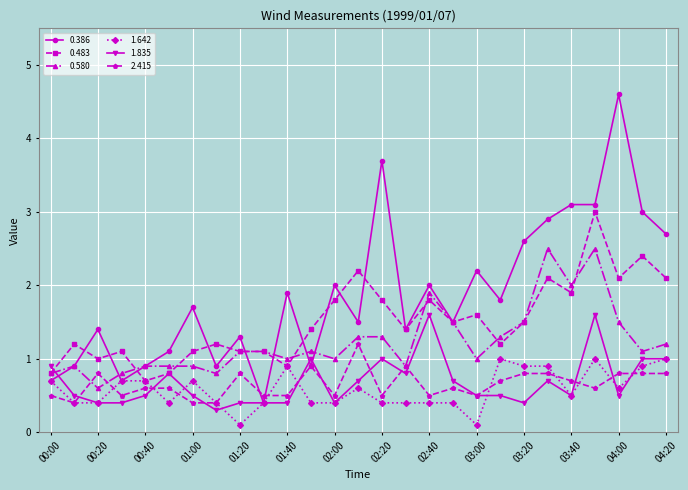

True or false: 1.835 has more than 1 interior local peaks.

True